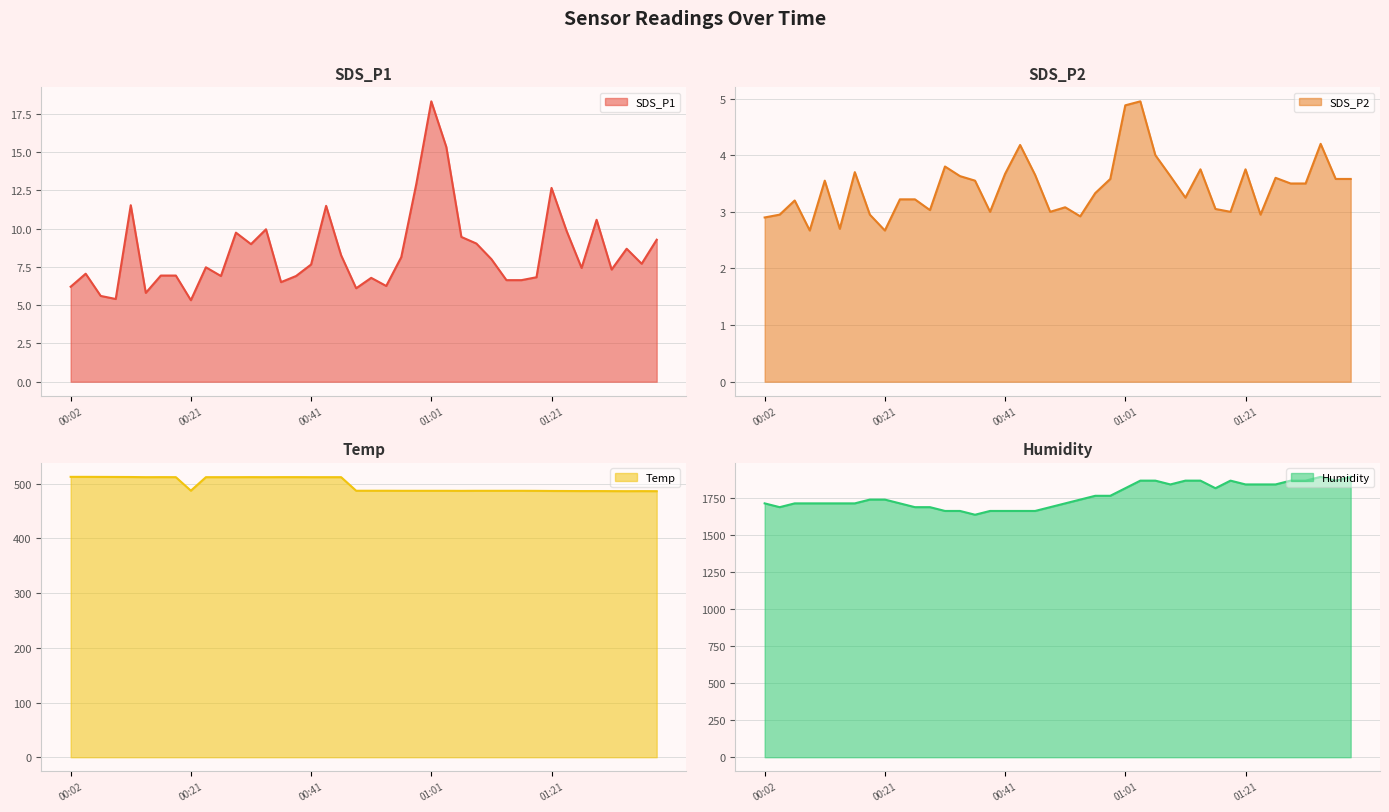

How many lines are shown in the chart?

4